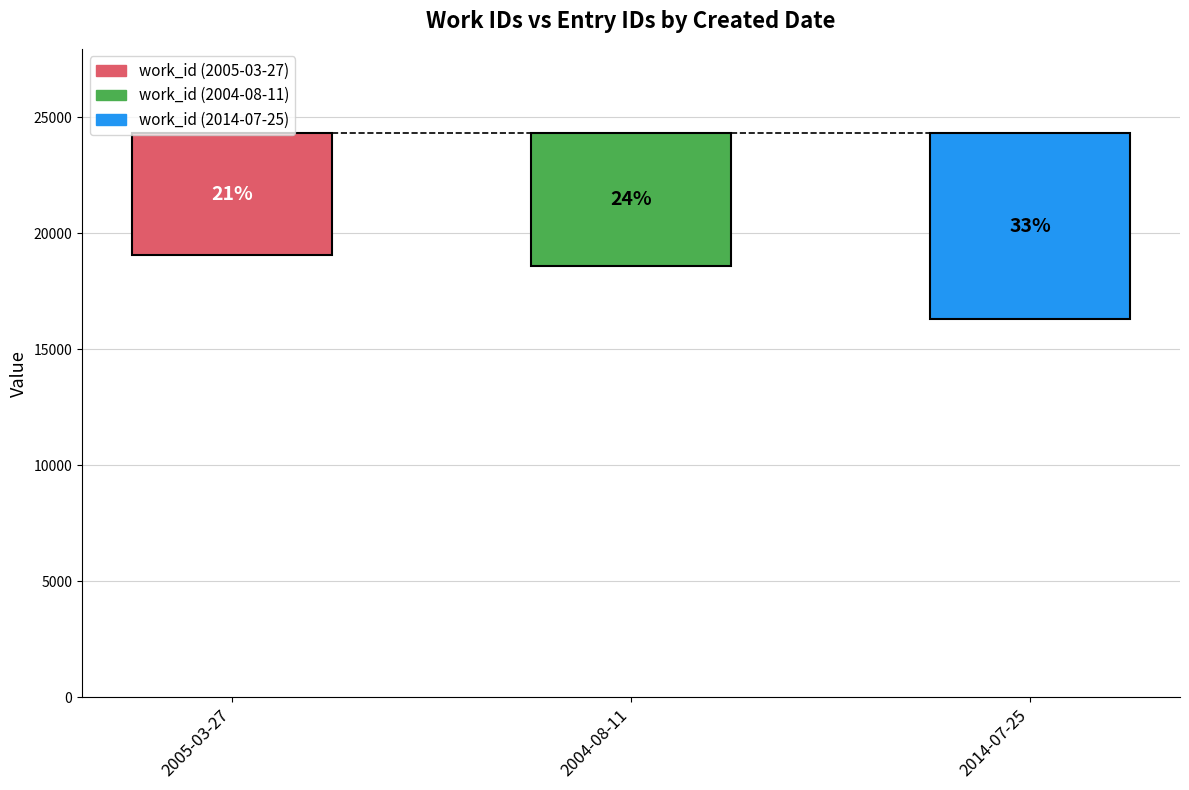

The work_id series shows 5223 at 2005-03-27. True or false?

True